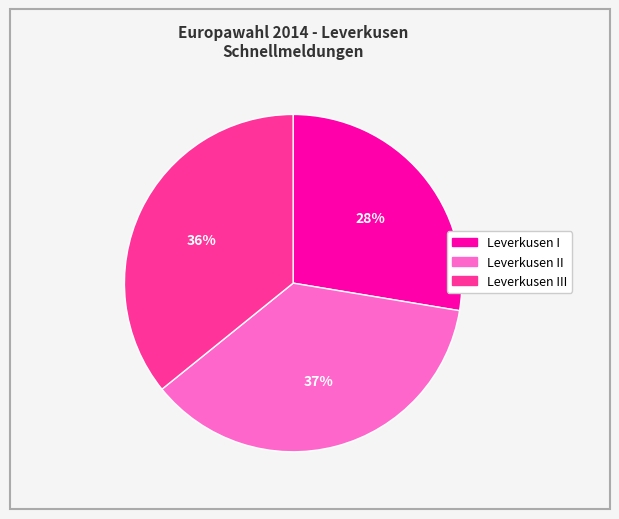

To the nearest percent, what is the difference between the largest and smallest slice percentages?

9%